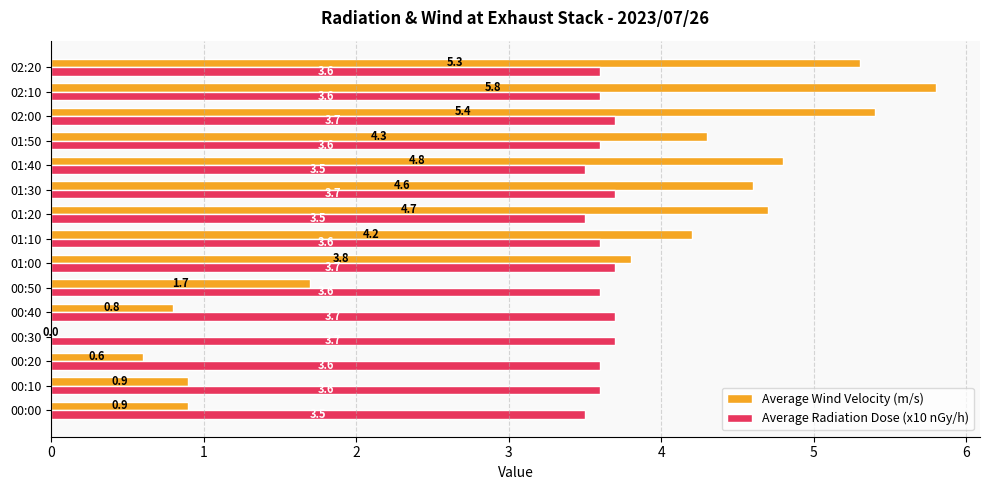

At which category is the sum across all series the highest?

02:10